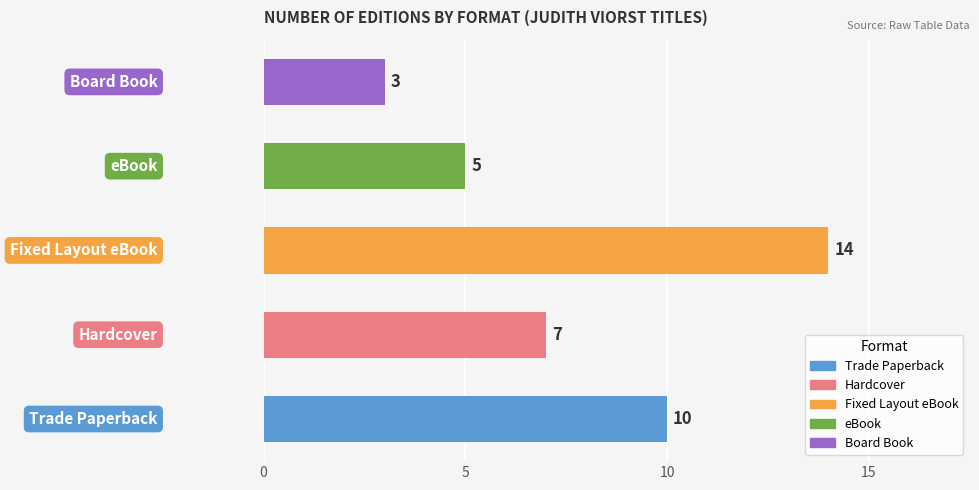

What is the average value?

8